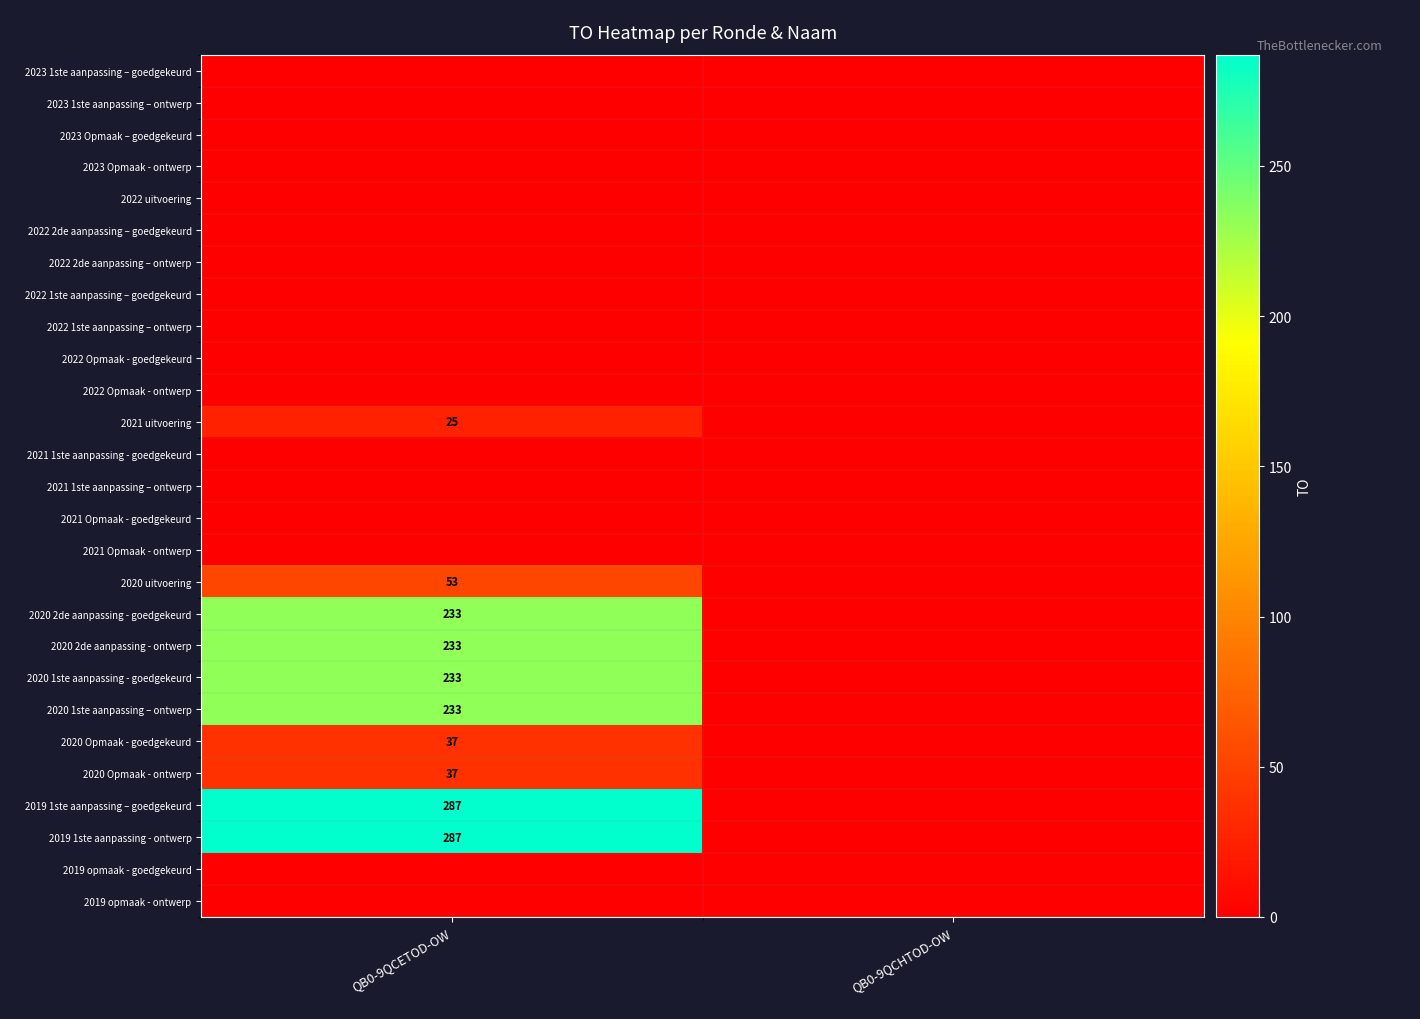

Which category has the highest value across all series?

QB0-9QCETOD-OW